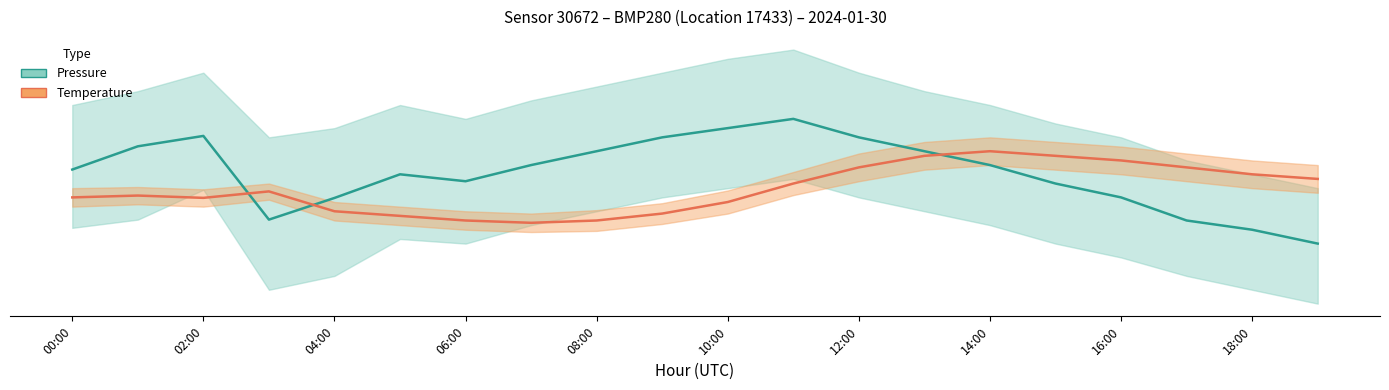

Rank the series at 13 from highest to lowest value.

Pressure (Pa − offset), Temperature (°C × 5)